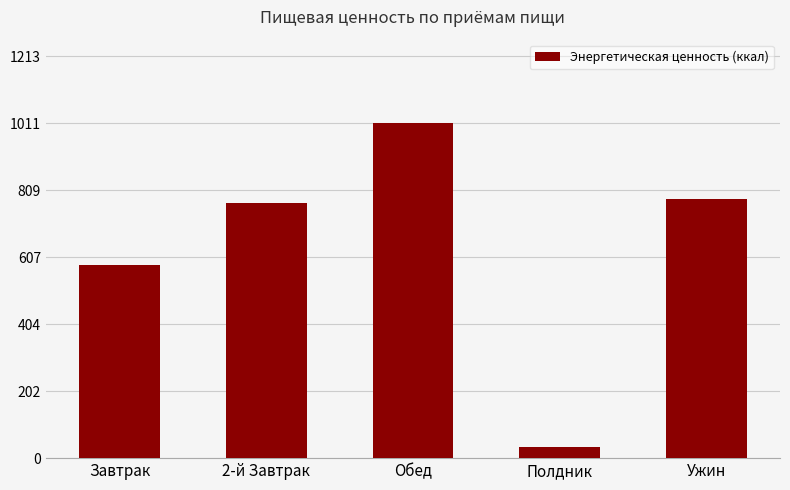

Where is the data nearest to the value 523?

Завтрак